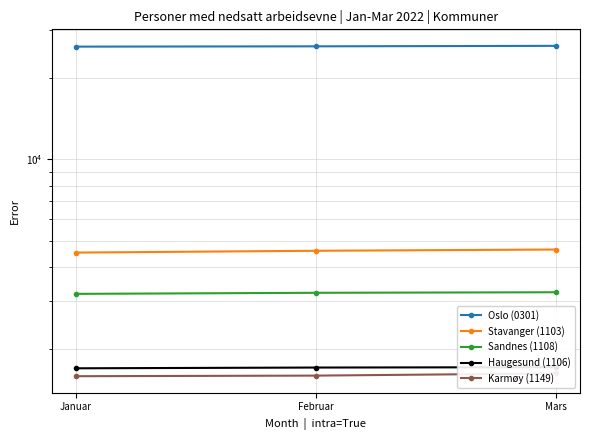

What is the minimum value for Sandnes (1108)?

3191